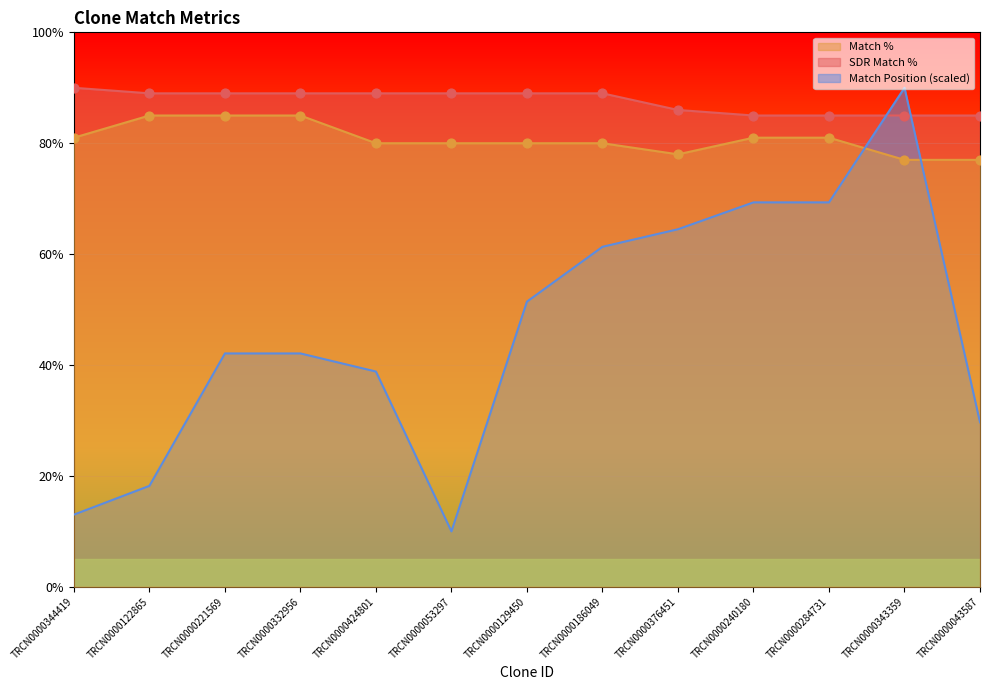

Which series has the largest Y range (max minus min)?

Match Position